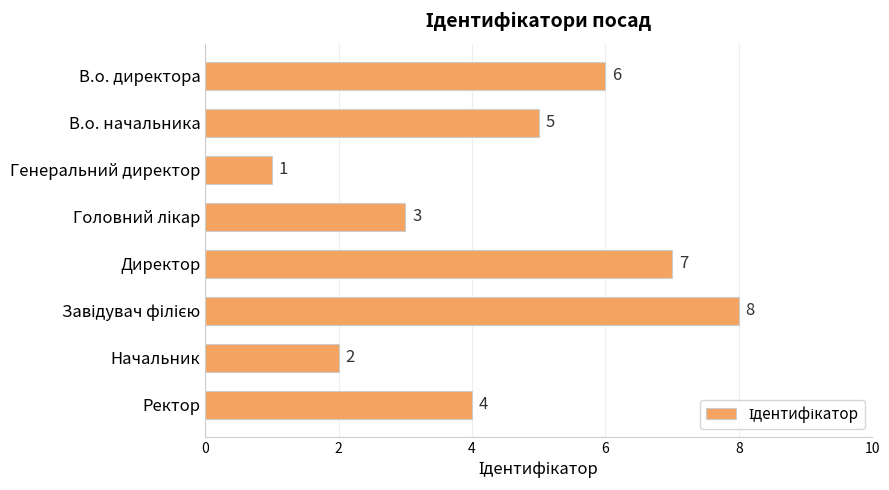

What is the difference between the maximum and minimum values?

7